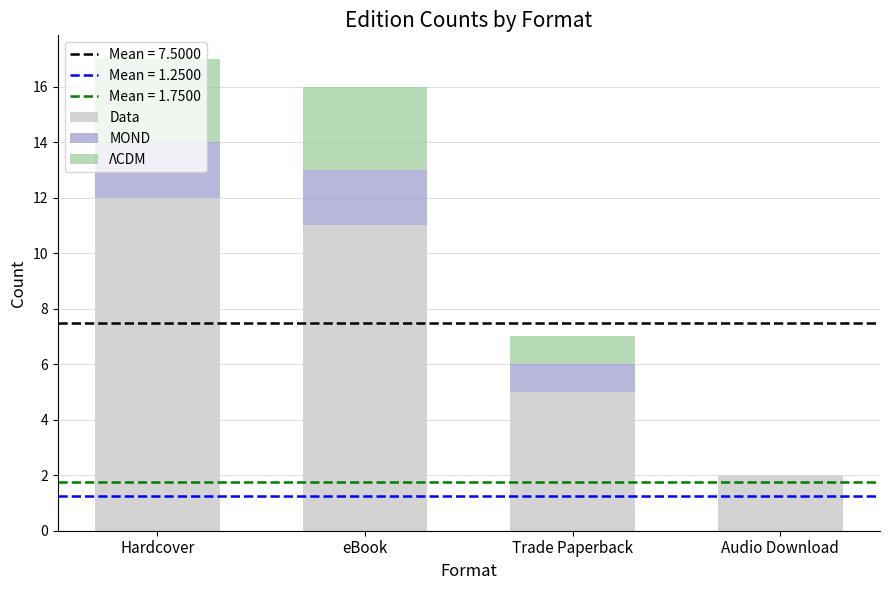

At which label is Data closest to 7?

Trade Paperback